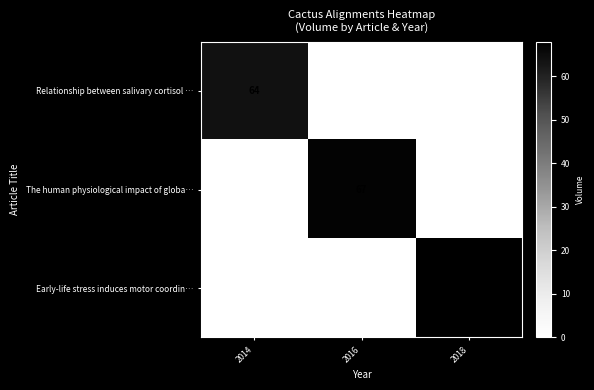

The Early-life stress induces motor coordin… series shows 68 at 2018. True or false?

True